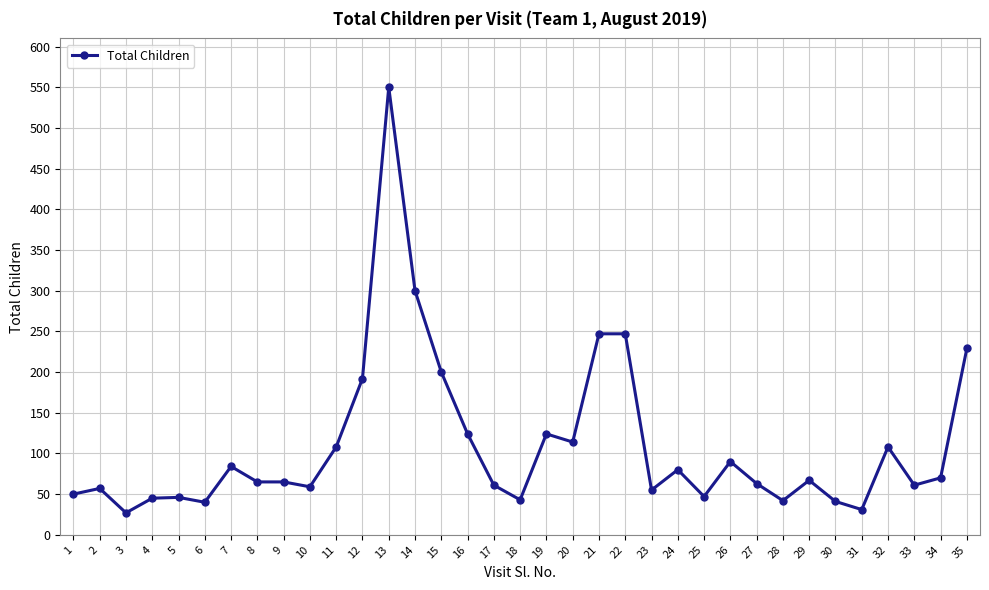

The chart shows a value of 57 at 2. True or false?

True